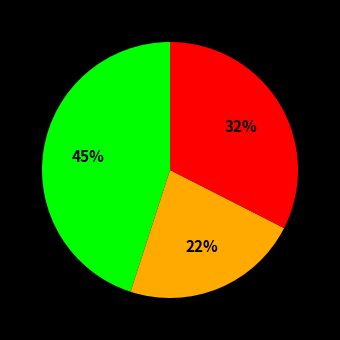

Is there any slice that represents more than half of the pie?

No